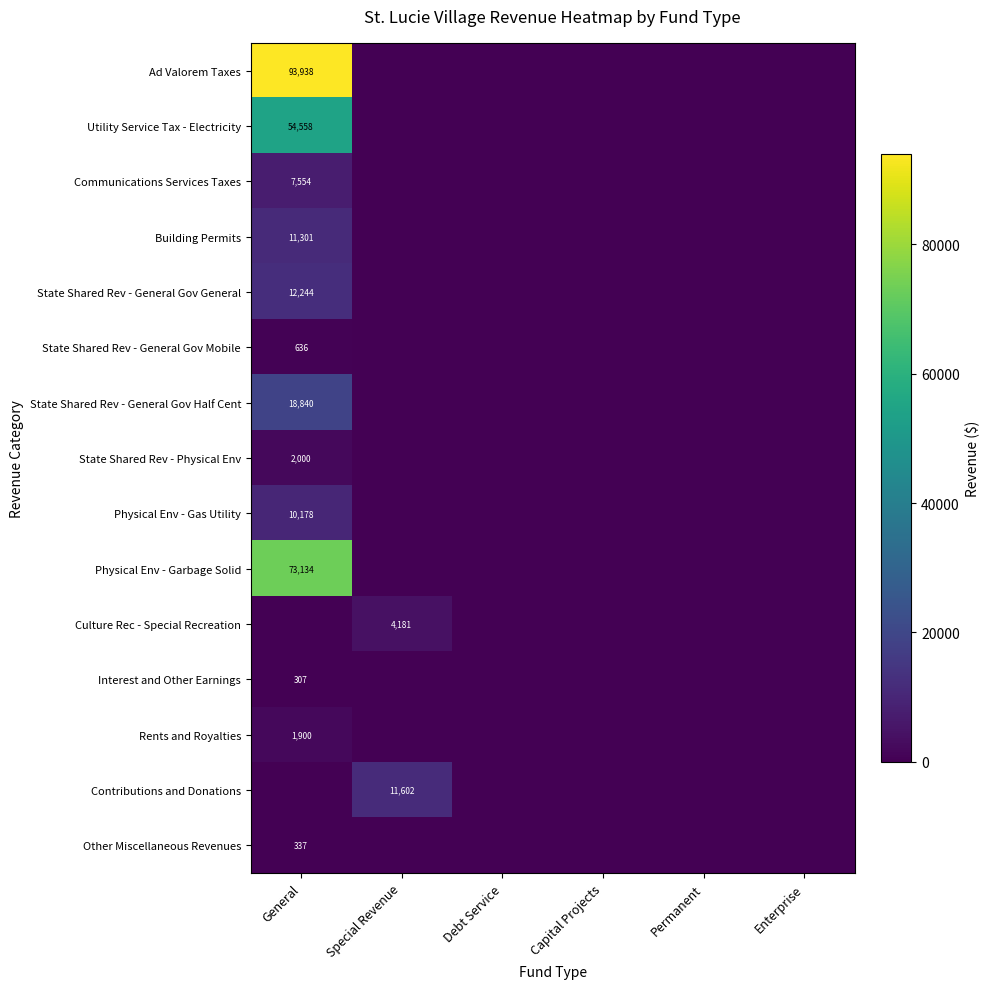

True or false: Culture Rec - Special Recreation has a value of 4181 at Special Revenue.

True